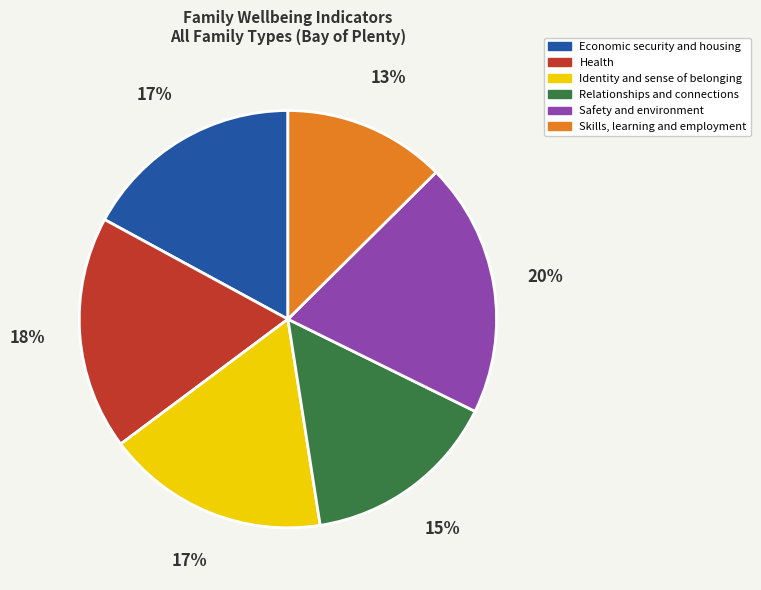

Count the number of slices in the pie.

6